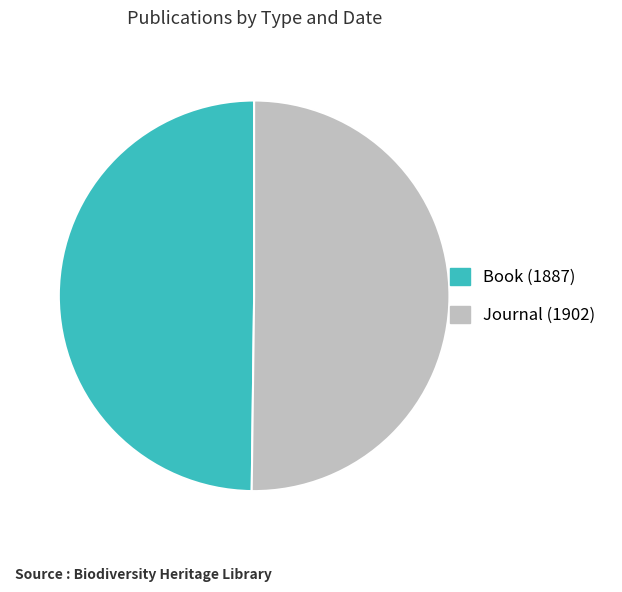

How many segments does this pie chart have?

2